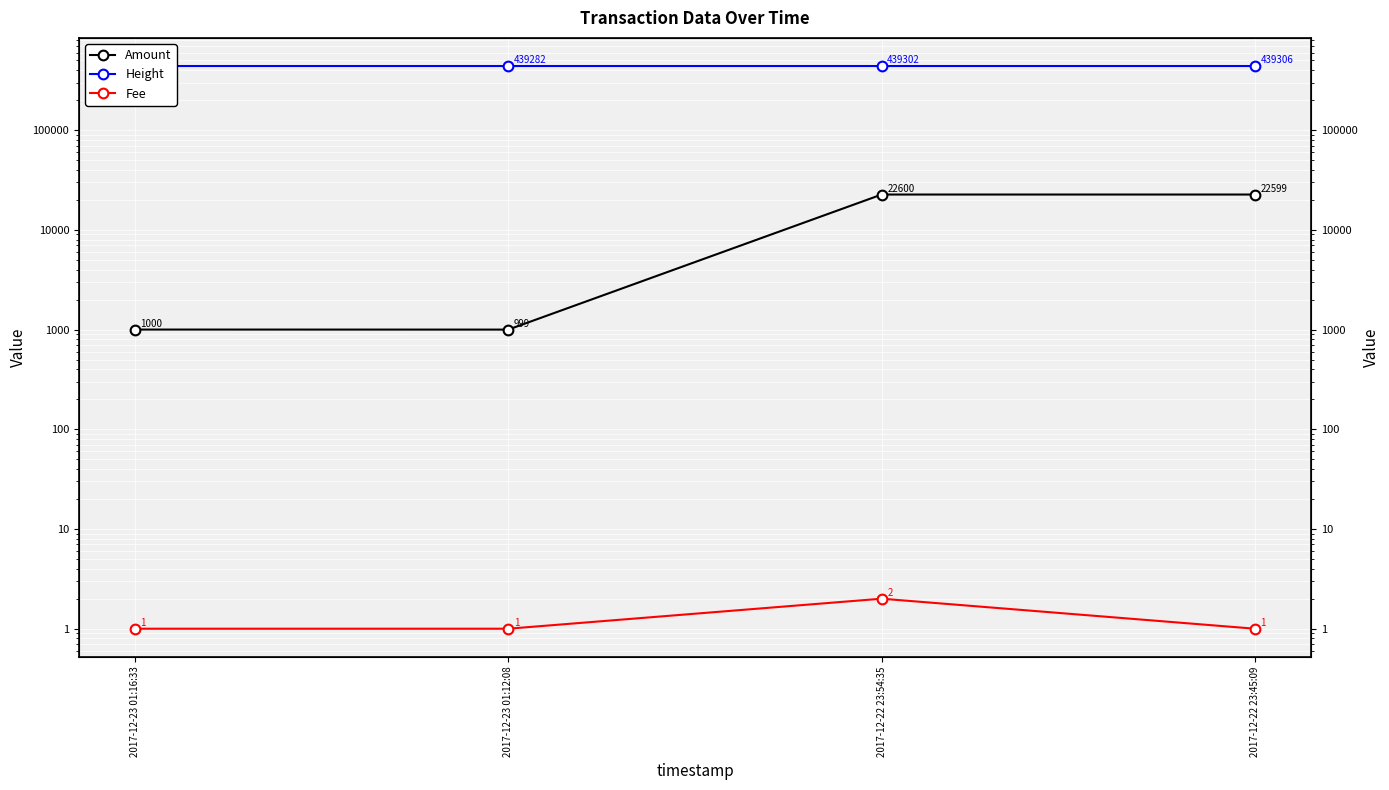

Reading left to right, what are all the values shown in this chart?

Amount: 1000	999	22600	22599
Height: 439278	439282	439302	439306
Fee: 1	1	2	1